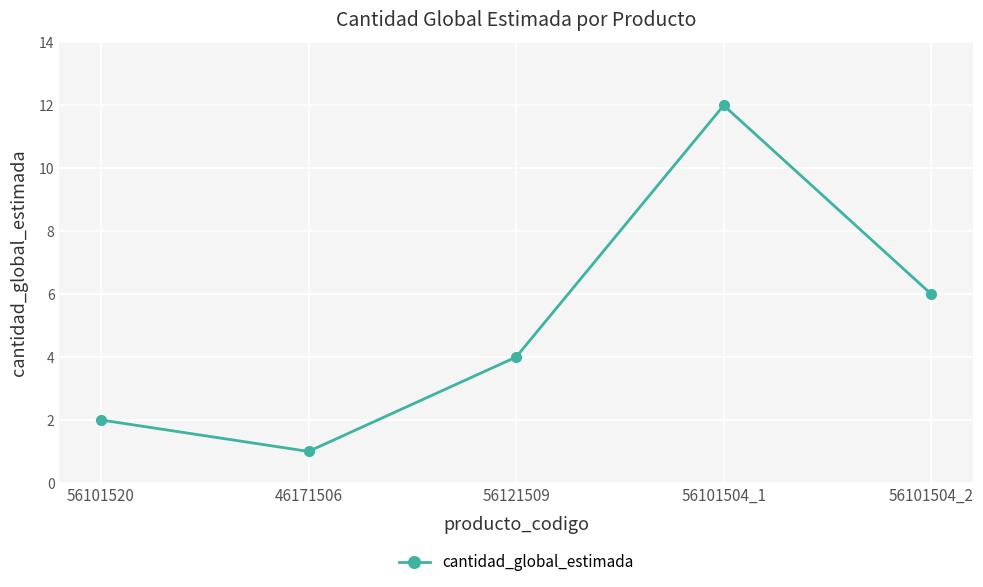

Does the chart have visible grid lines?

Yes